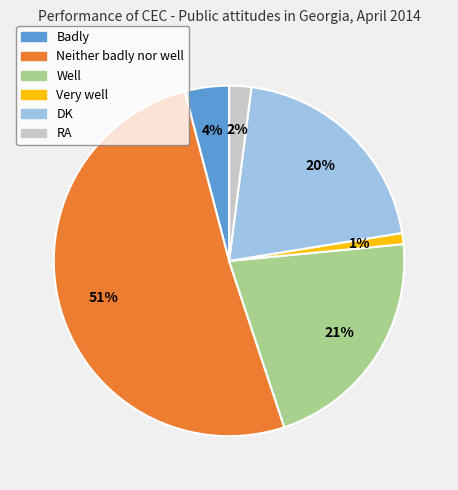

How many segments does this pie chart have?

6